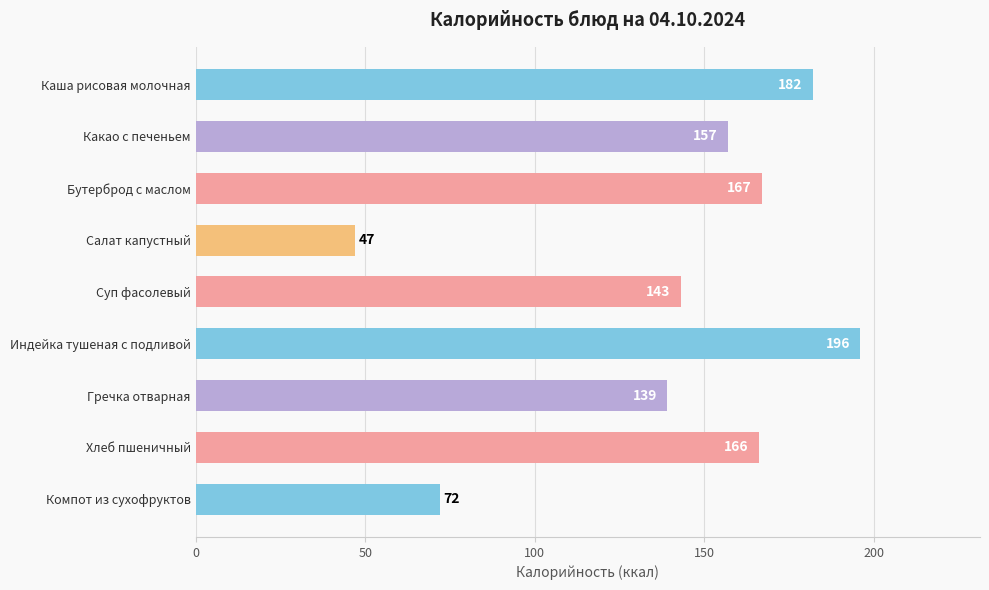

What position from the bottom is Компот из сухофруктов?

1